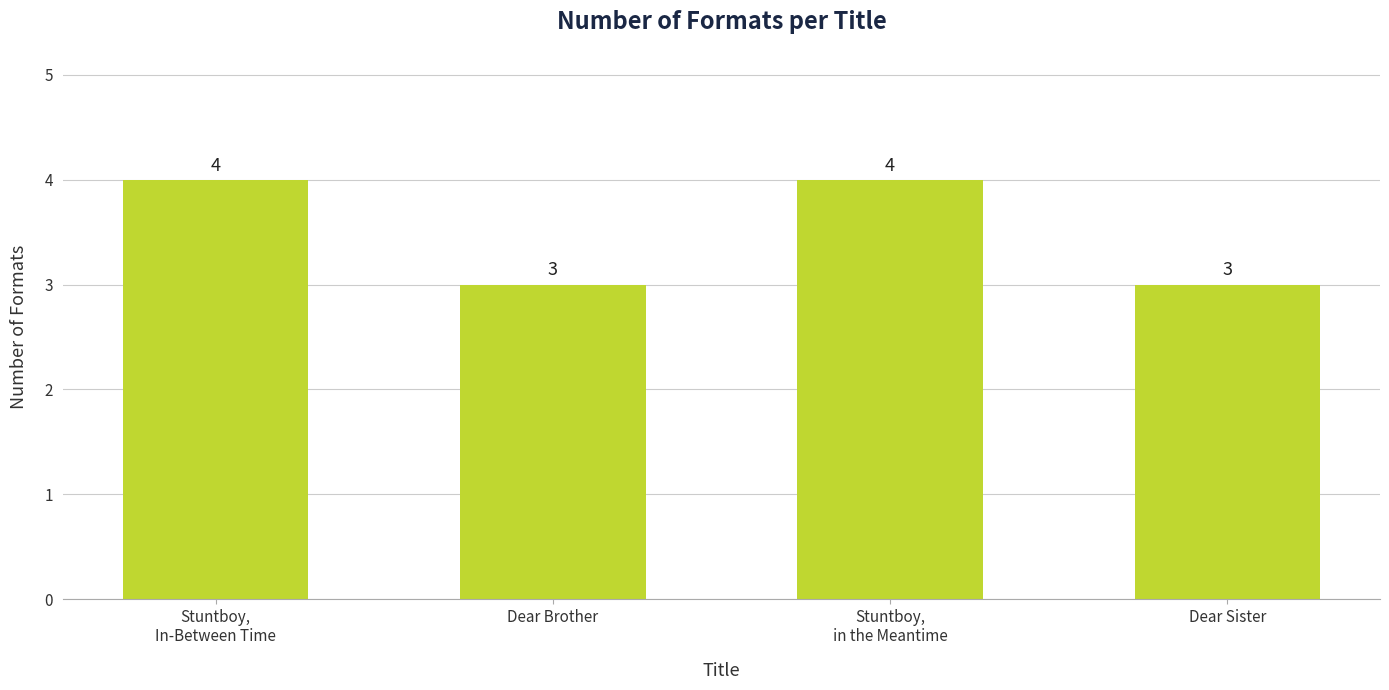

Reading left to right, transcribe all the data shown in this chart.

4	3	4	3